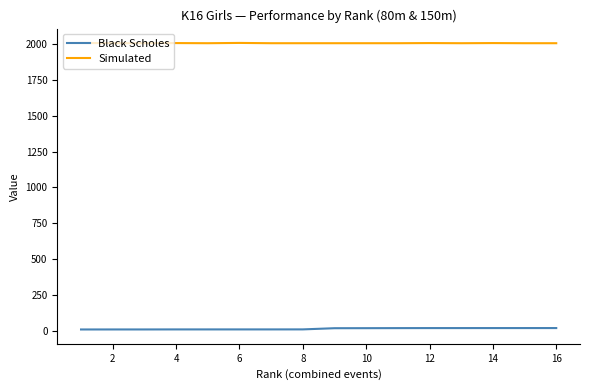

Which series has the largest total across all categories?

Simulated